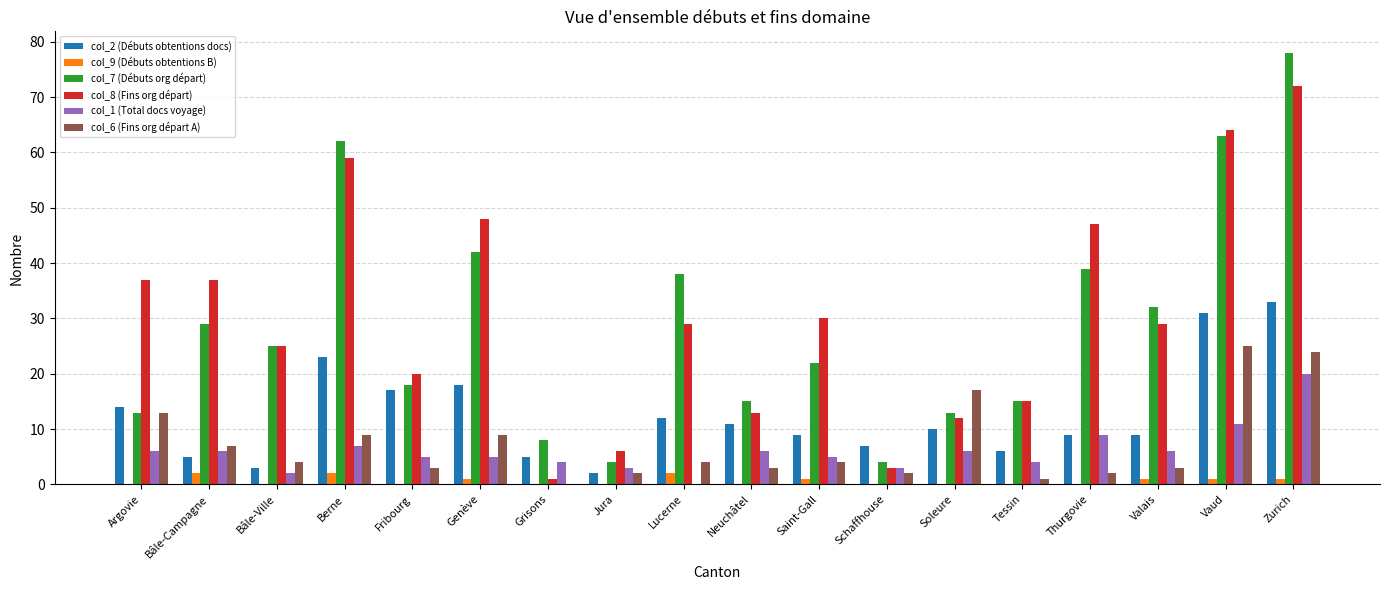

Count the number of categories in the chart.

18